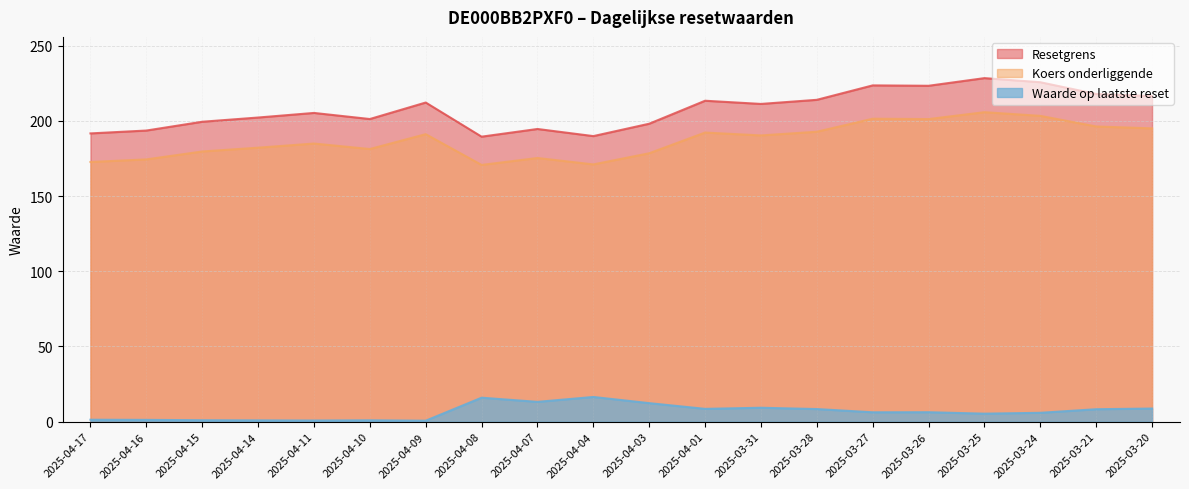

At which category is the sum across all series the highest?

2025-03-25